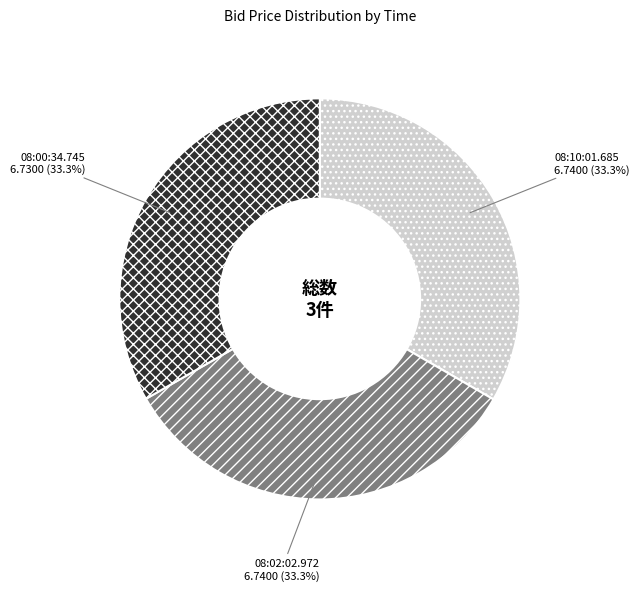

Do 08:00:34.745 and 08:02:02.972 together represent more than half of the pie?

Yes